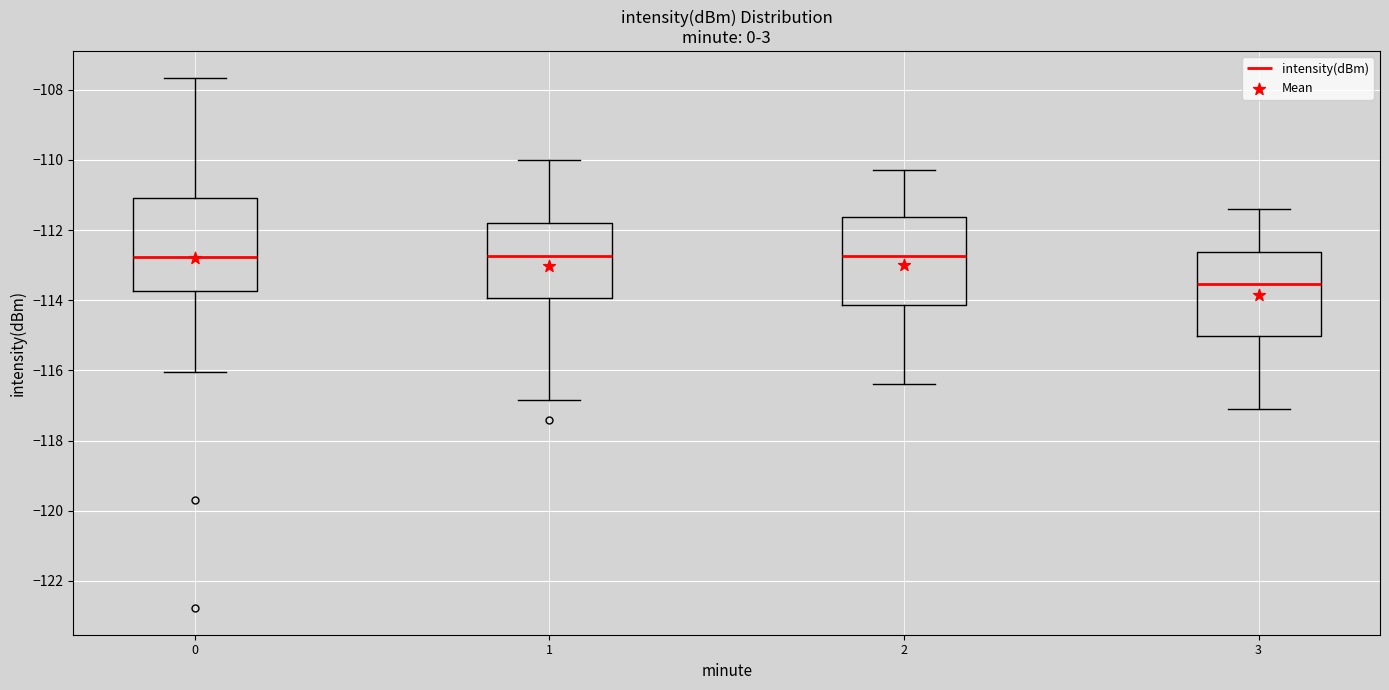

Reading left to right, transcribe this box plot: for each box, give where its median line is, the range the box spans, and where its two whiskers end, as read against the y-axis. The values are not printed on the chart, so give them approximately, as read against the axis.

0: median -112.8, box -113.8 to -111.0, whiskers -116.0 to -107.6
1: median -112.8, box -114.0 to -111.8, whiskers -116.8 to -110.0
2: median -112.8, box -114.2 to -111.6, whiskers -116.4 to -110.2
3: median -113.6, box -115.0 to -112.6, whiskers -117.0 to -111.4